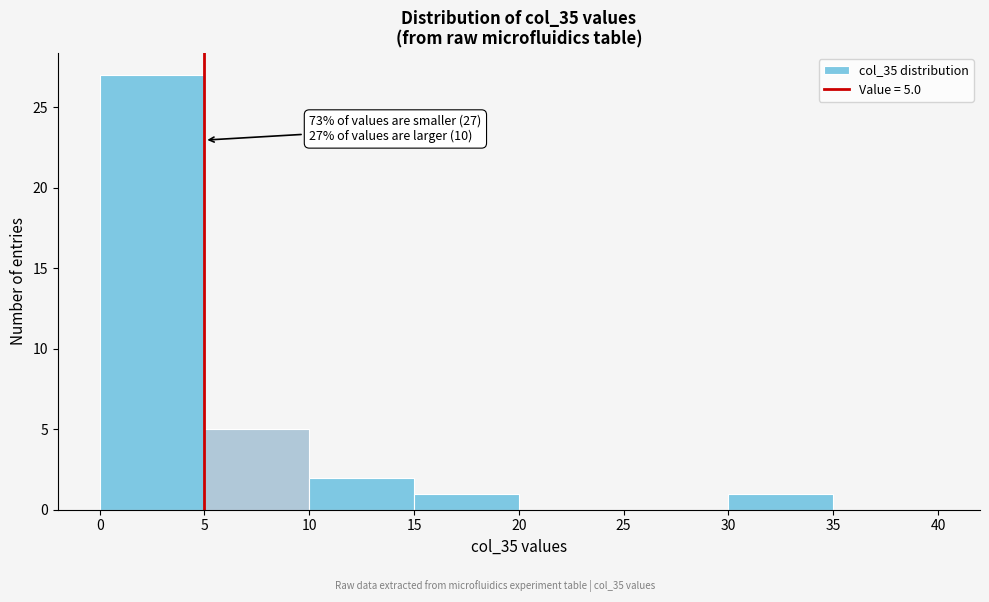

Which range on the x-axis has the tallest bar?

0 to 5